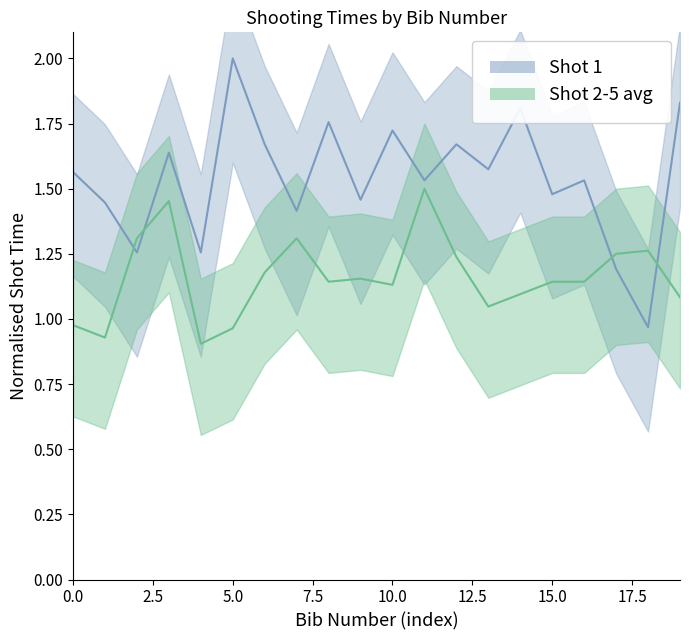

After their last crossing, which series has the higher values: Shot 1 or Shot 2-5 avg?

Shot 1